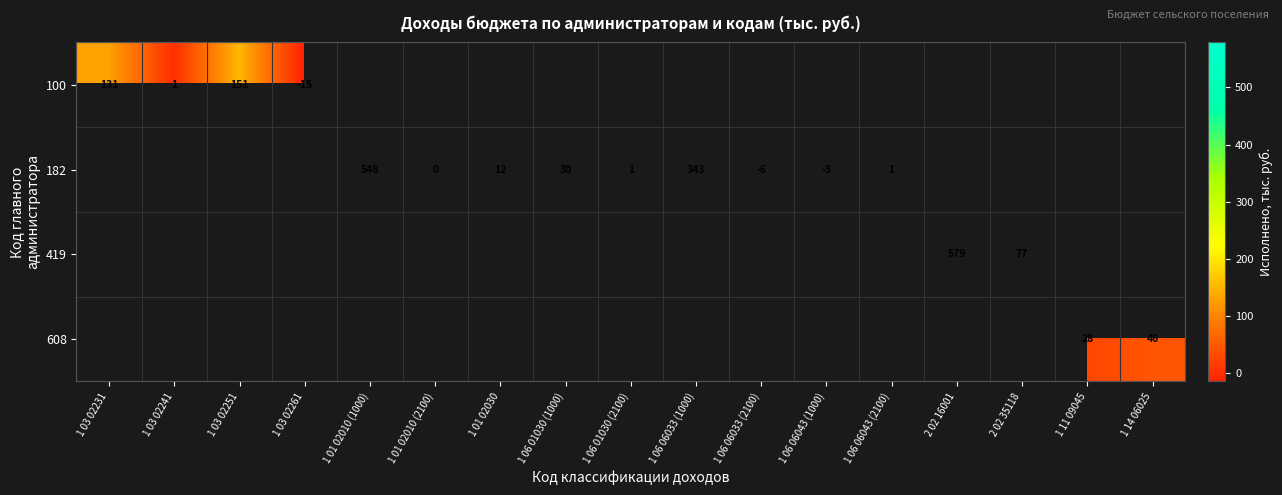

True or false: 100 has a value of 1 at 1 03 02241.

True